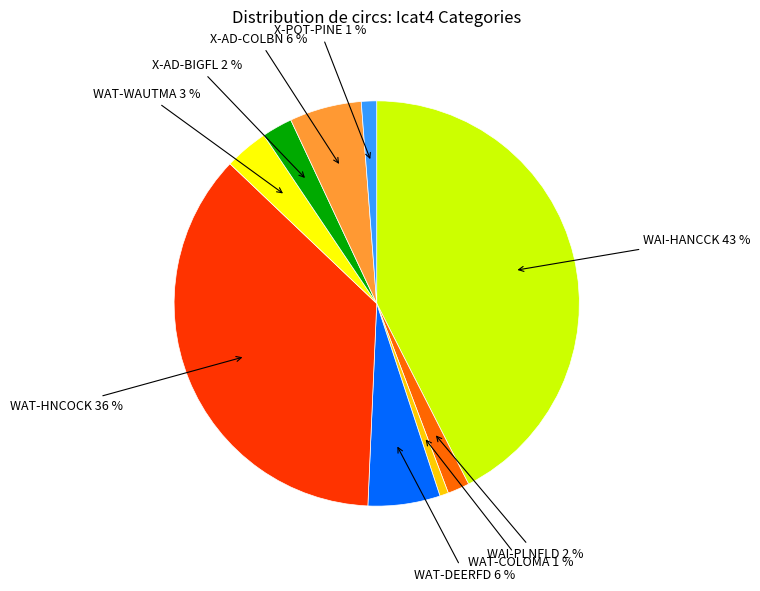

How many segments does this pie chart have?

9